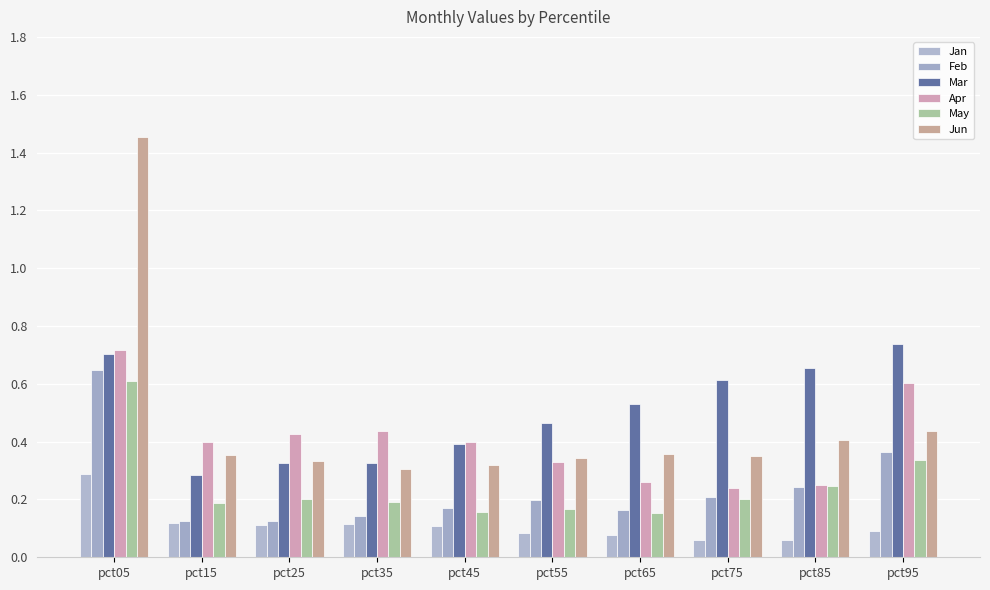

How many categories are shown in the chart?

10